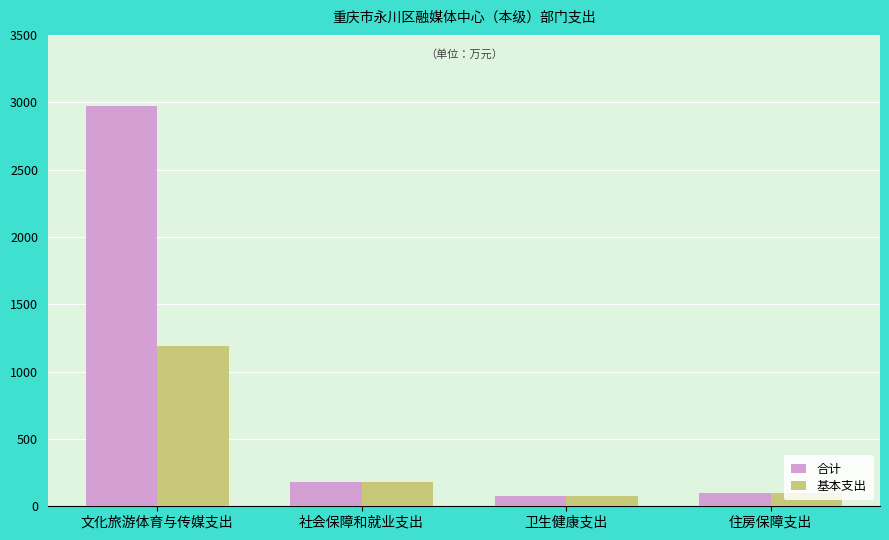

Rank the series by their average value, from lowest to highest.

基本支出, 合计